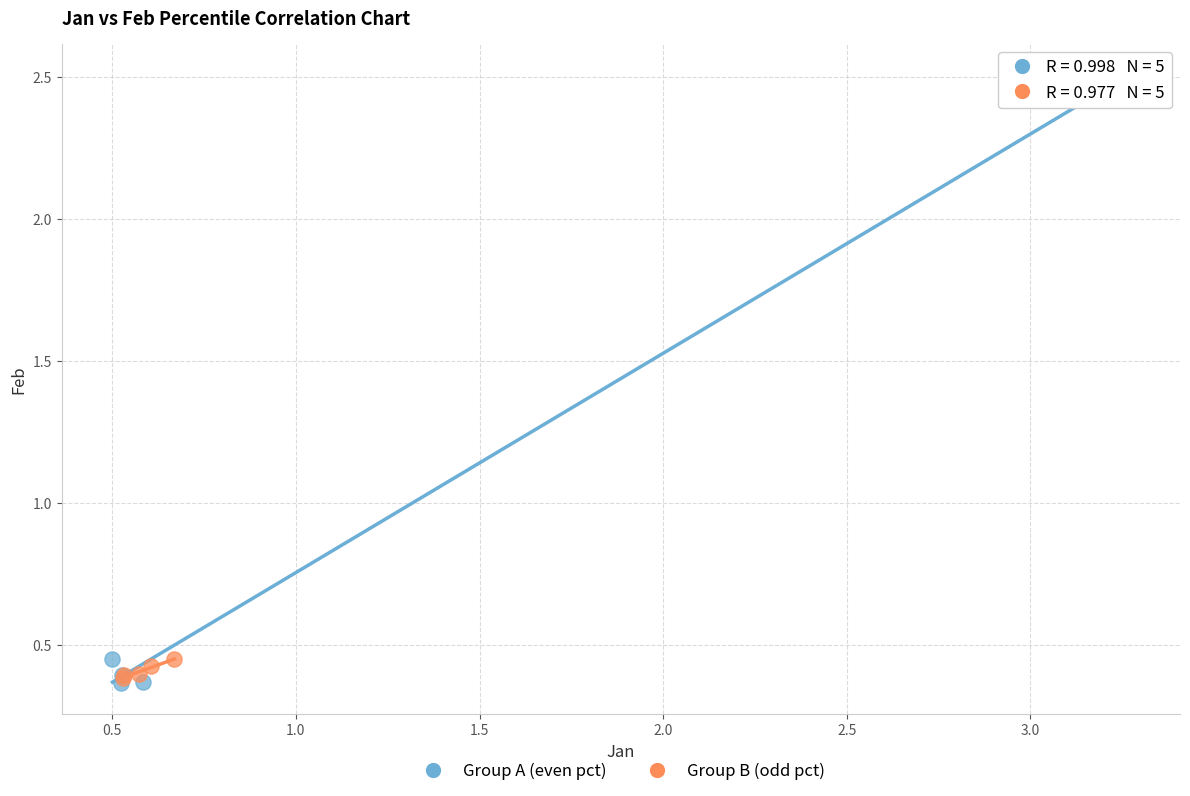

Which series contains the highest Y value?

Group A (even pct)